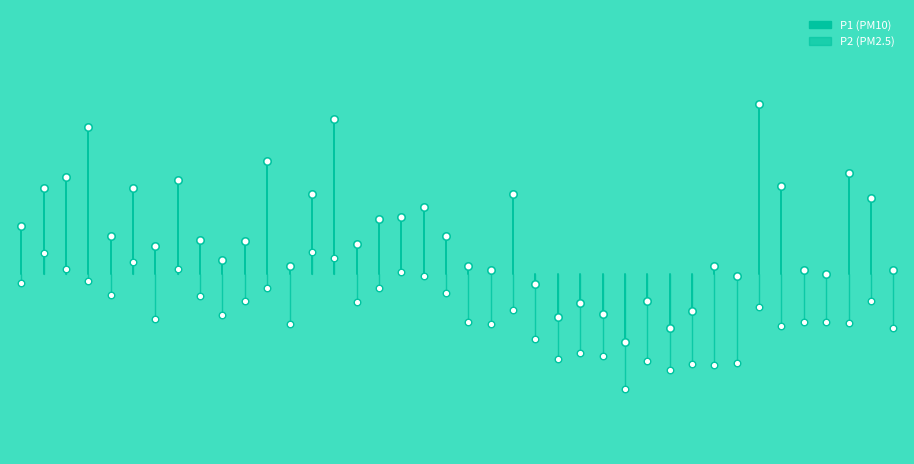

What is the total value across all series at 0?

23.5